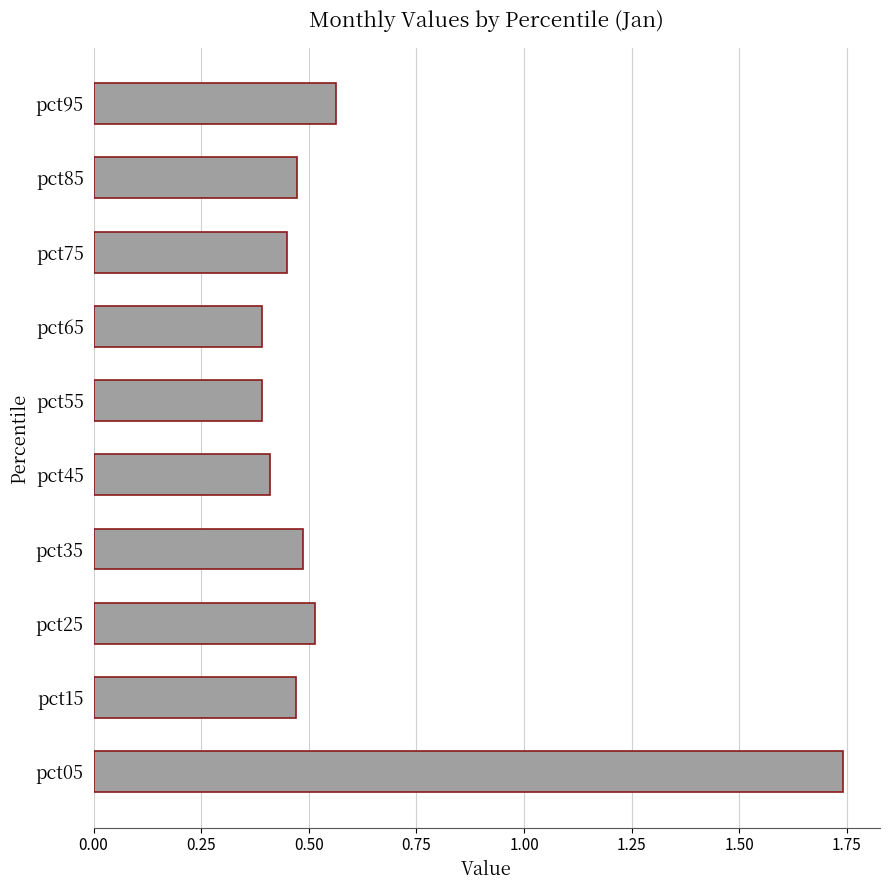

How many bars are there in total?

10